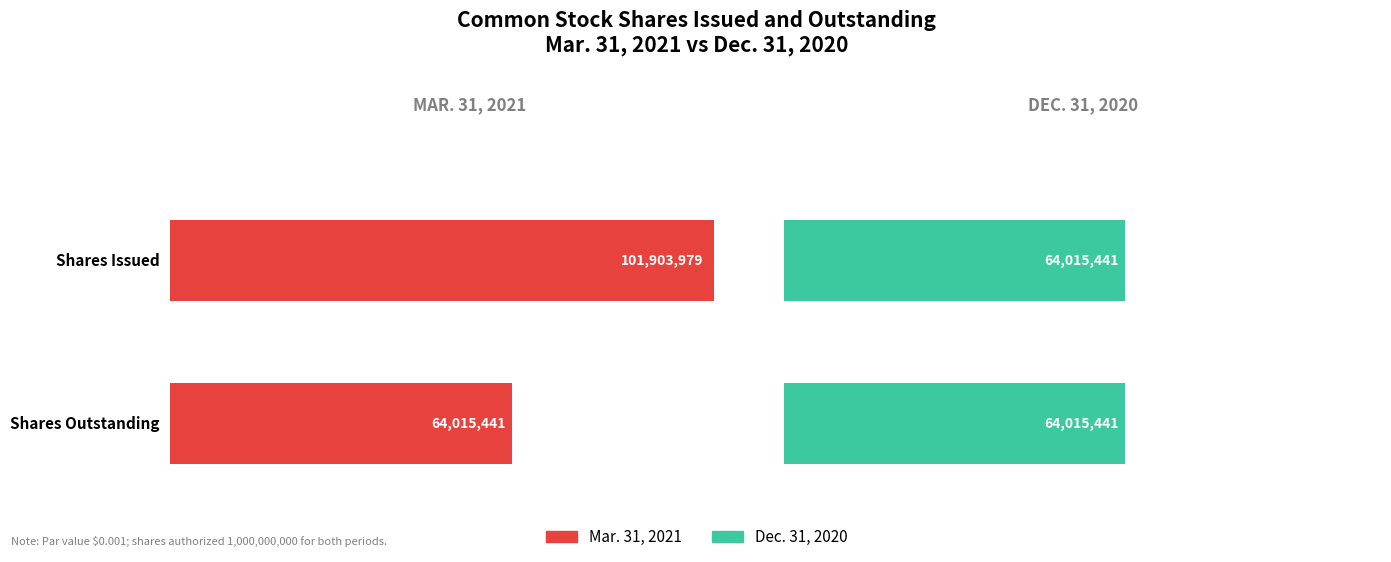

Reading left to right, transcribe all the data shown in this chart.

Mar. 31, 2021: 101903979	64015441
Dec. 31, 2020: 64015441	64015441